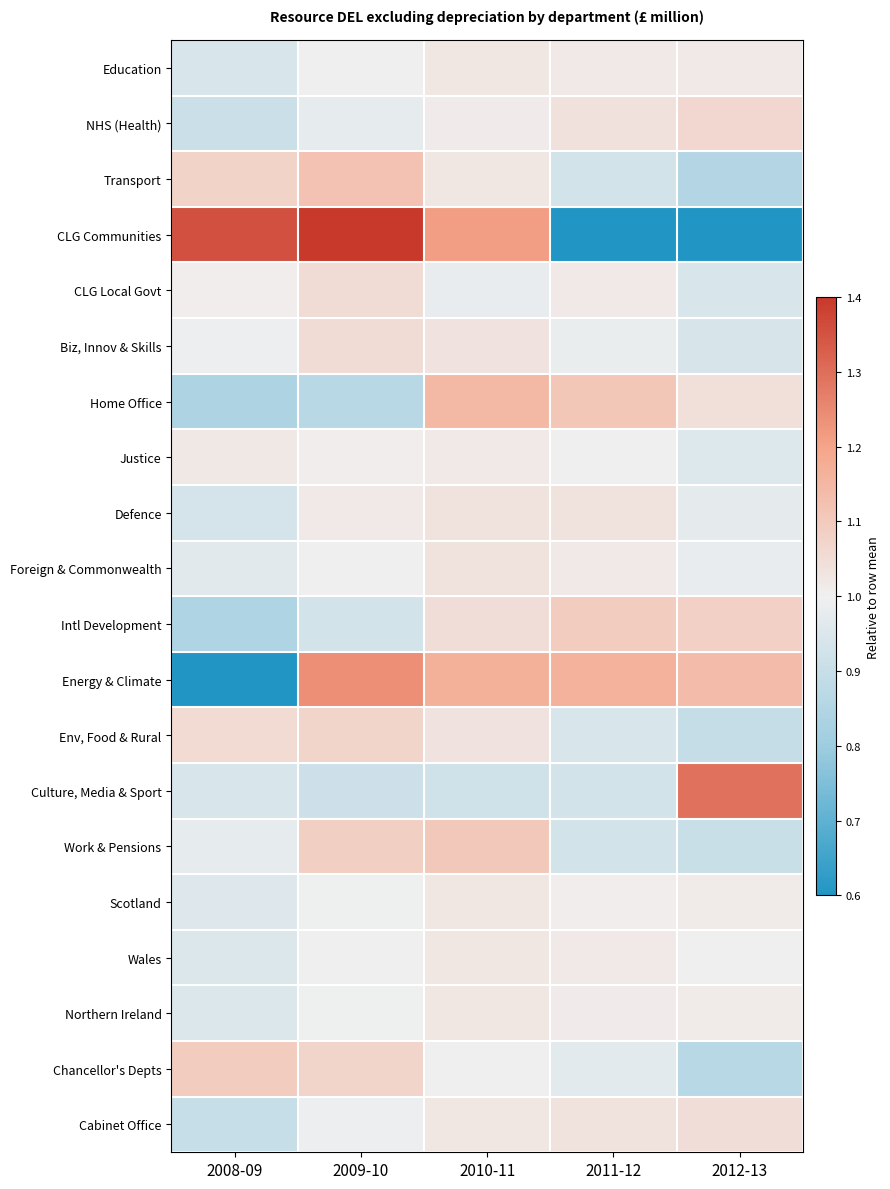

What is the maximum value shown in the chart?

101416